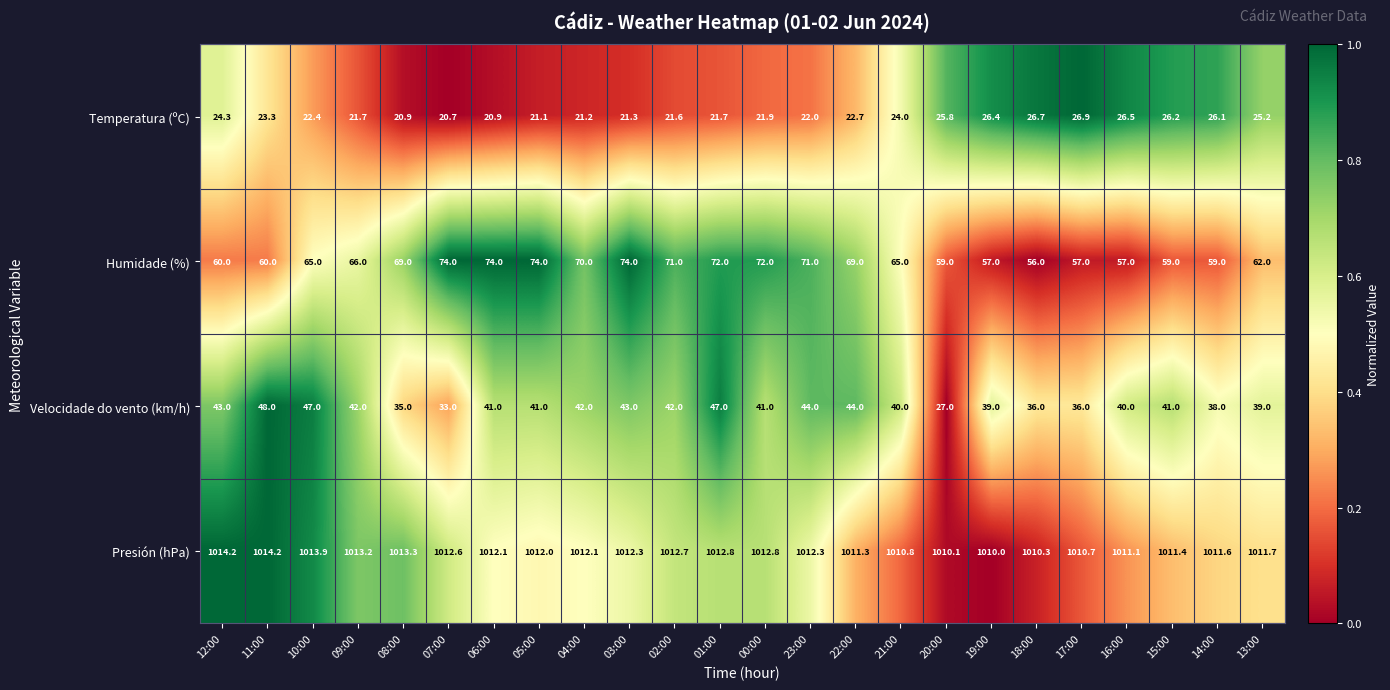

True or false: Velocidade do vento (km/h) has a value of 55.5 at 17:00.

False